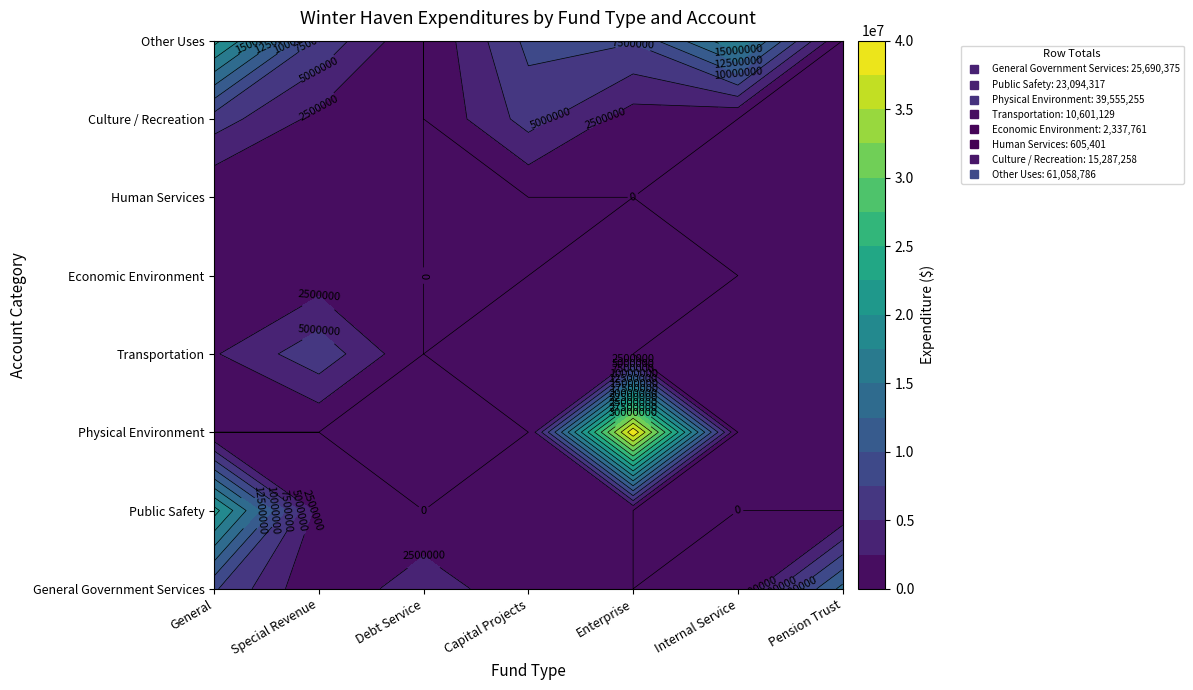

Which series changed the most between General and Debt Service?

Public Safety